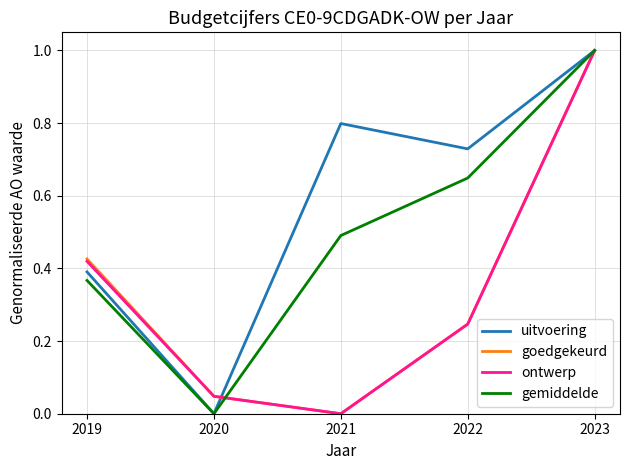

Which label corresponds to the largest value in the chart?

2023